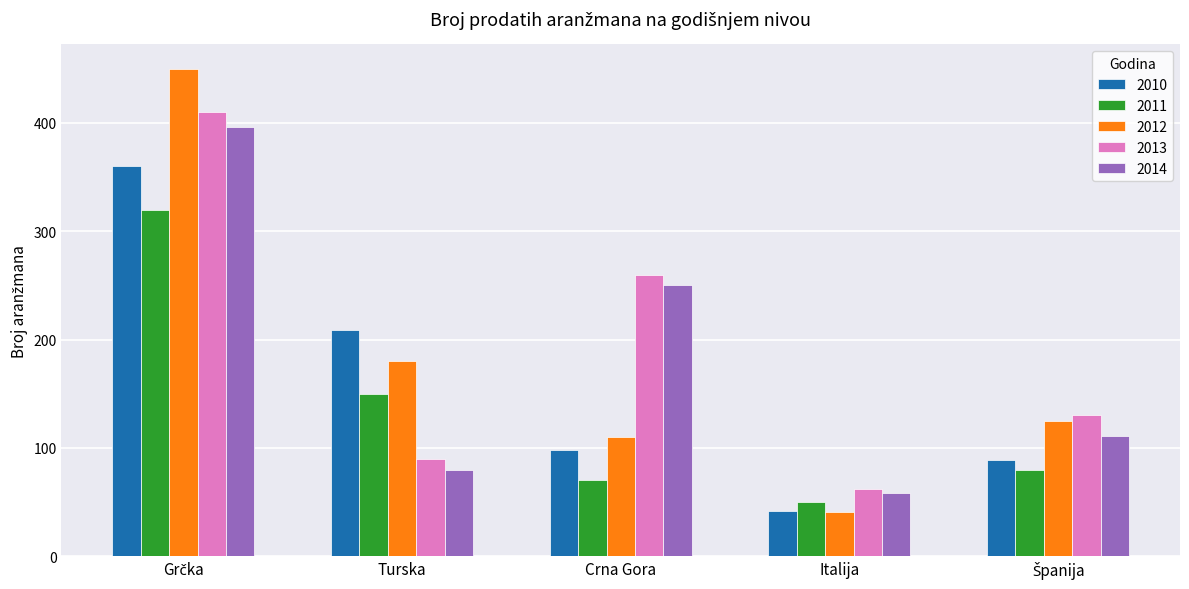

The 2010 series shows 59 at Italija. True or false?

False